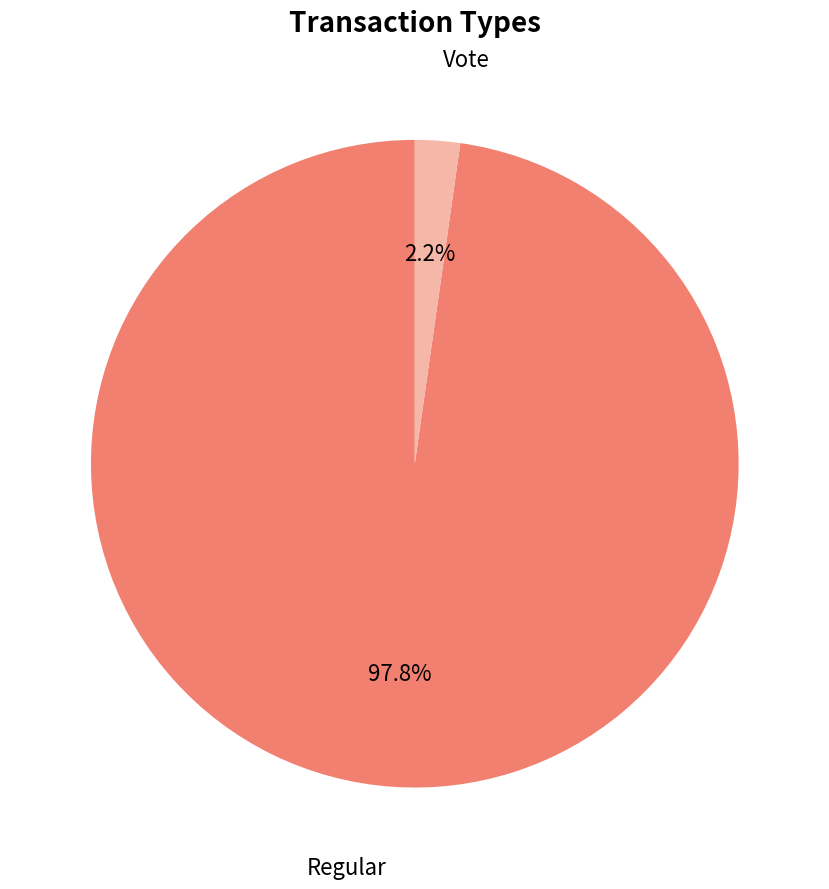

Combined, what portion of the pie is Vote and Regular?

100.0%